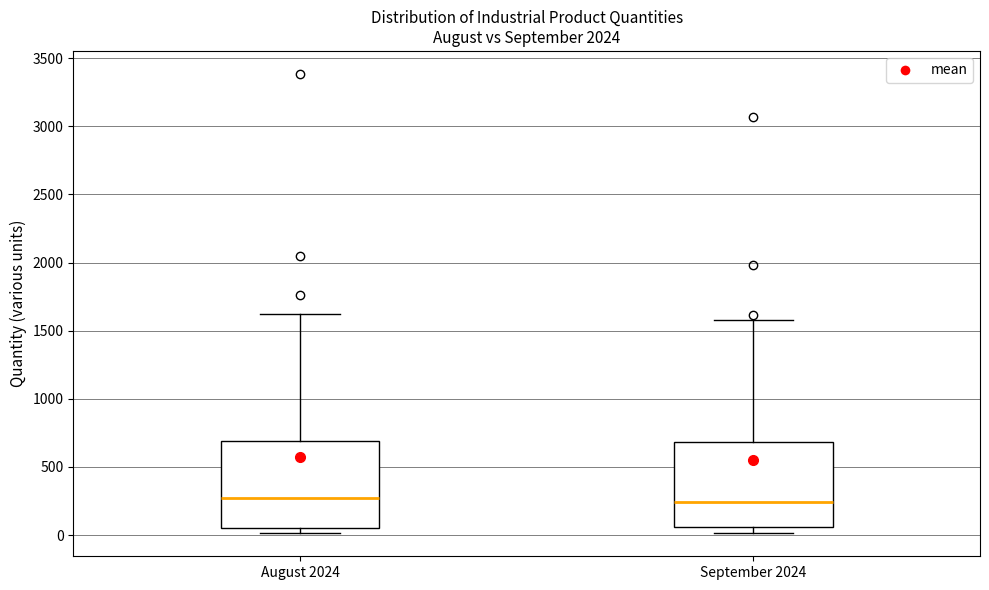

Where is the lower edge of the box for August 2024 on the y-axis? The values are not printed on the chart, so give them approximately, as read against the axis.

50